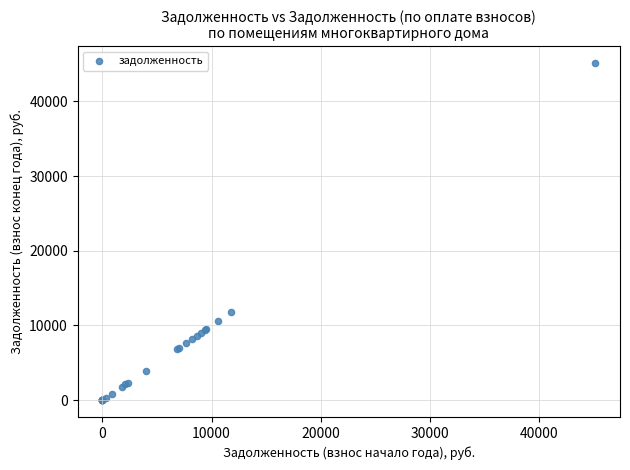

What Y value in the scatter plot is closest to 22564?

11787.9